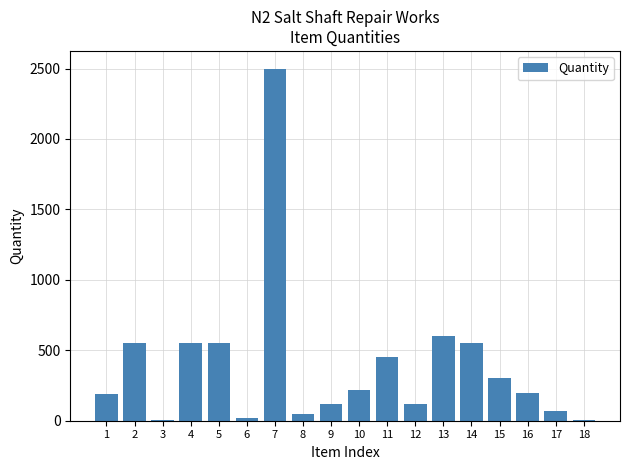

What is the greatest value displayed?

2500